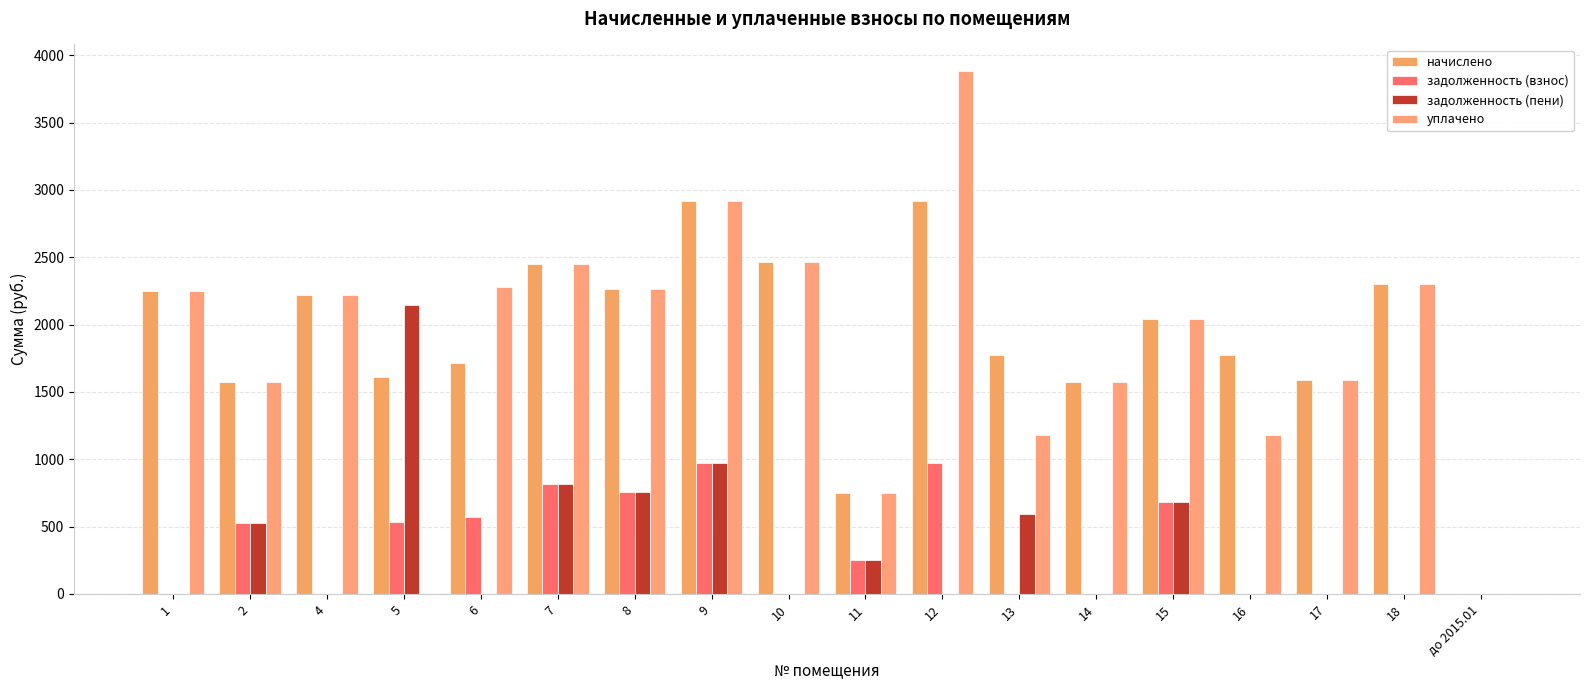

True or false: задолженность (пени) has a value of 177.0 at 15.

False